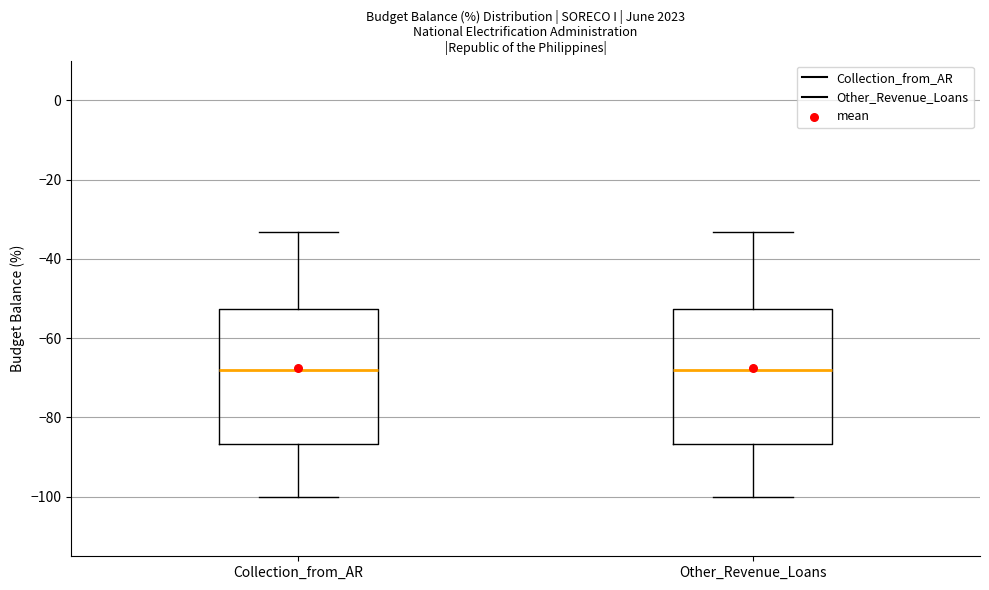

Reading left to right, transcribe this box plot: for each box, give where its median line is, the range the box spans, and where its two whiskers end, as read against the y-axis. The values are not printed on the chart, so give them approximately, as read against the axis.

Collection_from_AR: median -68, box -86 to -52, whiskers -100 to -34
Other_Revenue_Loans: median -68, box -86 to -52, whiskers -100 to -34